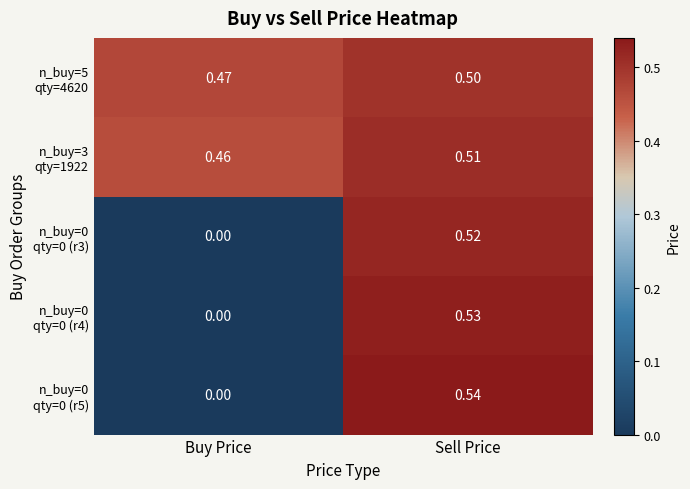

At which category does the chart reach its minimum across all series?

Buy Price